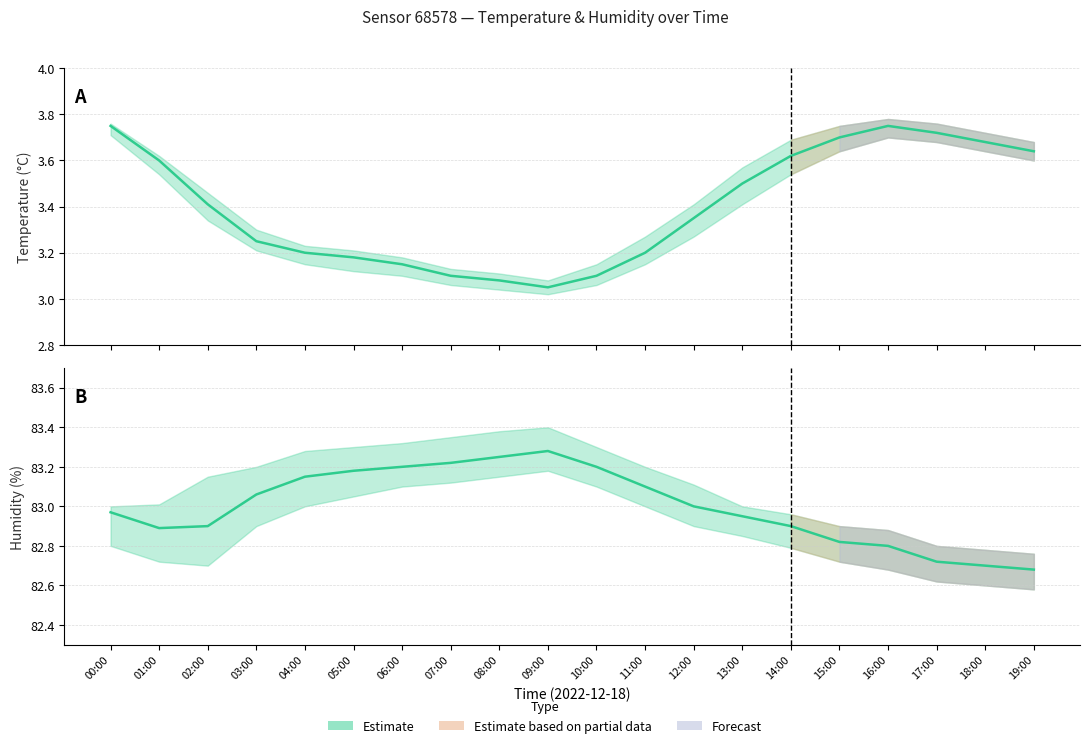

In hum_upper, how many points are higher than both neighbors (excluding endpoints)?

1